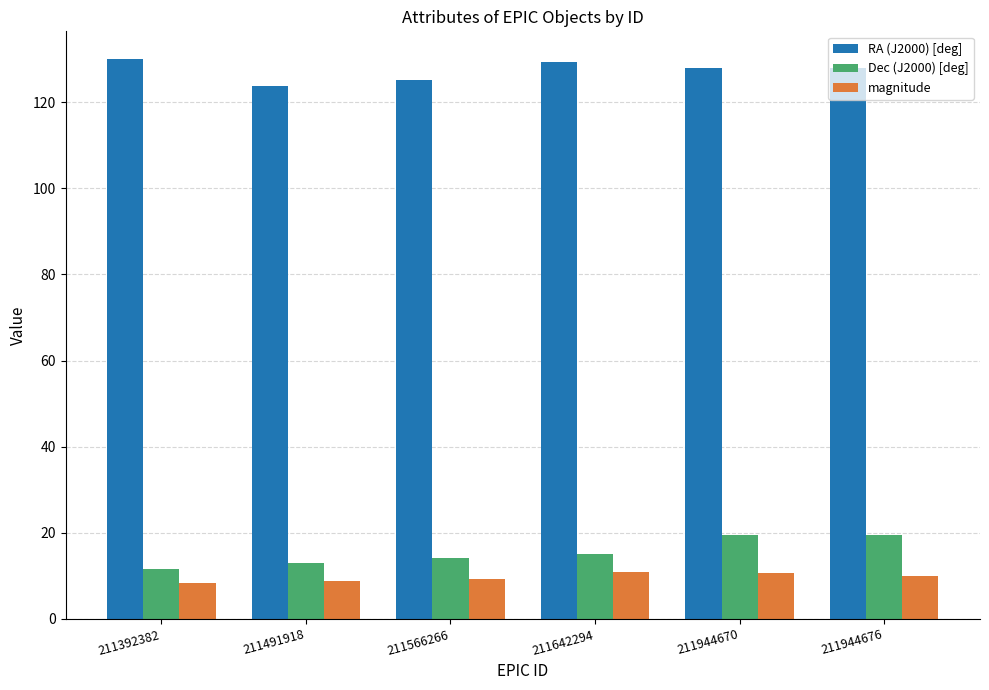

What are all the series names shown in the legend?

RA (J2000) [deg], Dec (J2000) [deg], magnitude